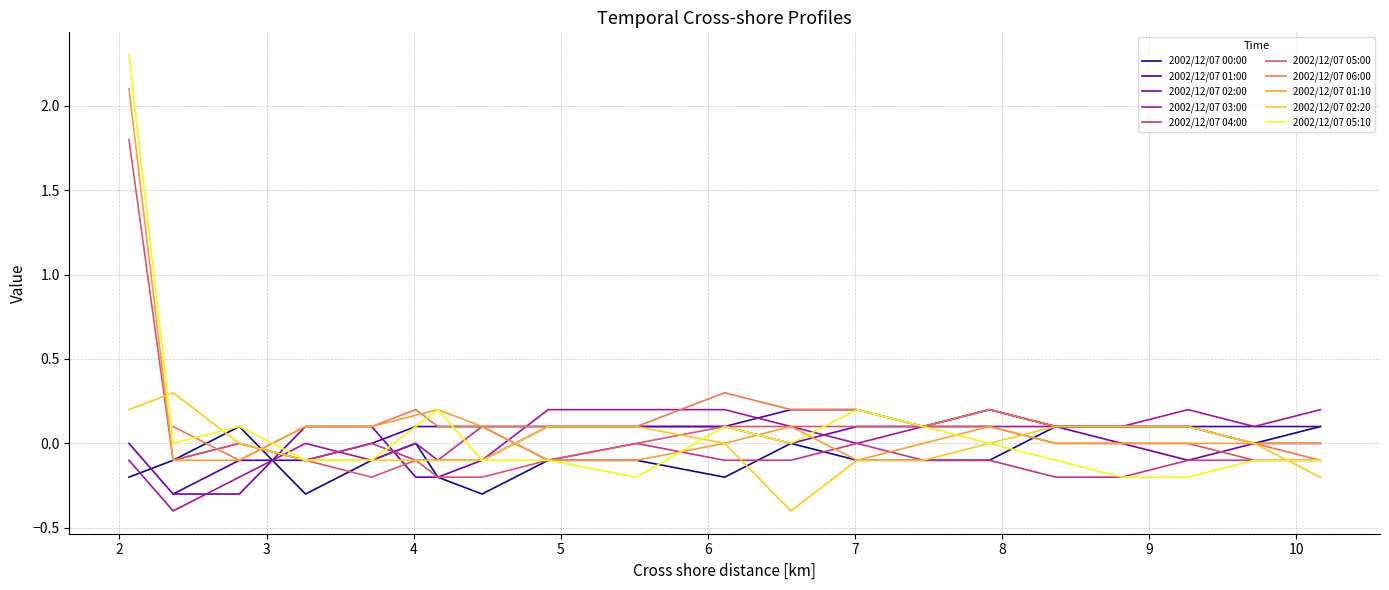

What is the highest value of the 2002/12/07 05:00 series?

1.8